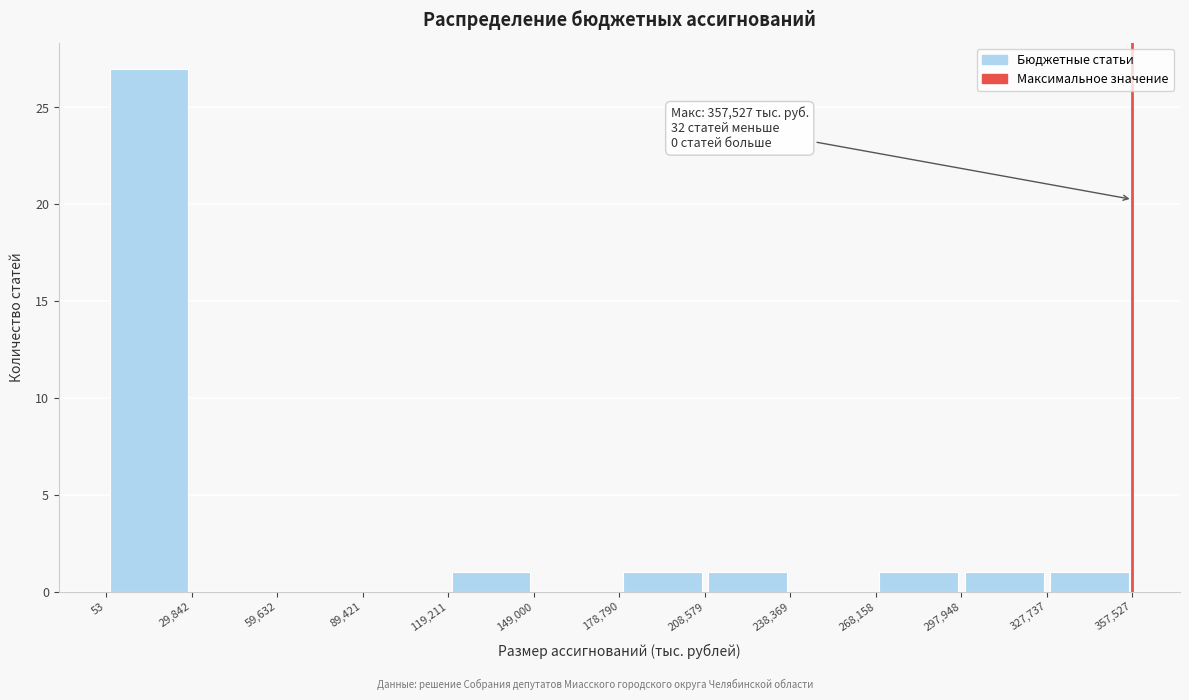

Over which range of the x-axis is the bar tallest?

53 to 29,842